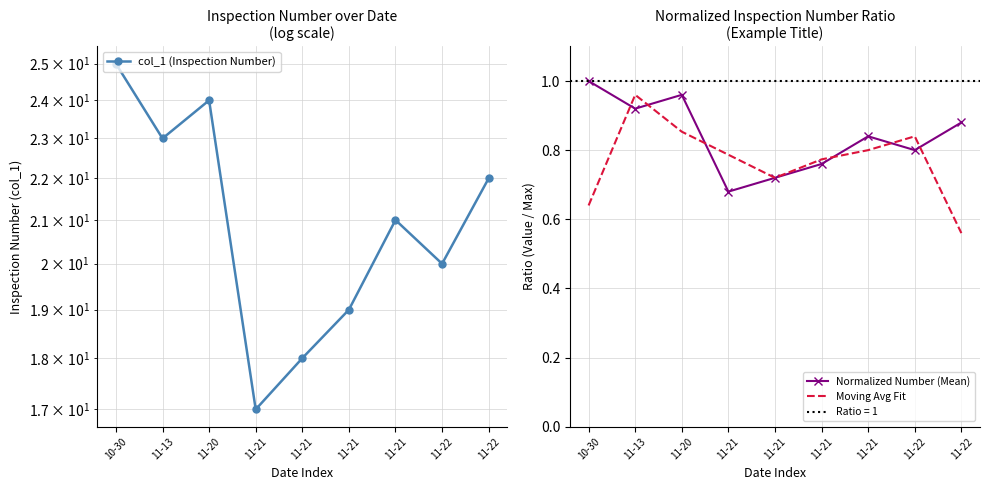

Rank the series by their maximum value, from highest to lowest.

col_1 (Inspection Number), Normalized Number (Mean), Moving Avg Fit